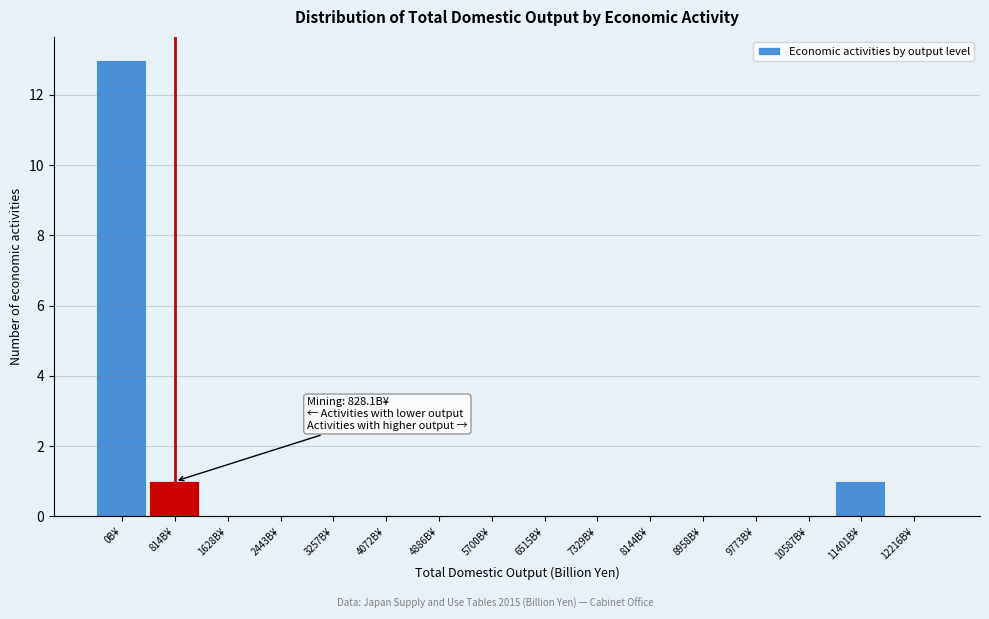

Reading left to right, extract all data points from this chart.

0B¥=13	814B¥=1	1628B¥=0	2443B¥=0	3257B¥=0	4072B¥=0	4886B¥=0	5700B¥=0	6515B¥=0	7329B¥=0	8144B¥=0	8958B¥=0	9773B¥=0	10587B¥=0	11401B¥=1	12216B¥=0